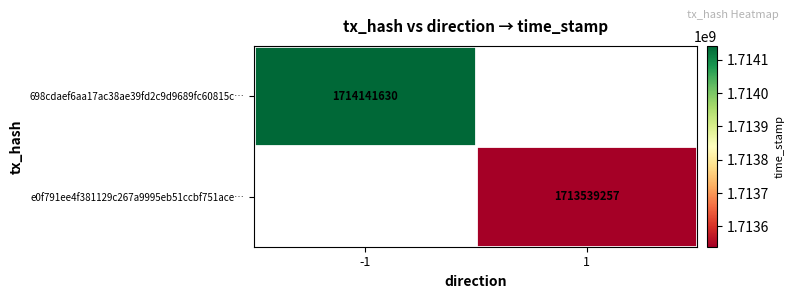

The value of e0f791ee4f381129c267a9995eb51ccbf751ace… at 1 is 1713539257. True or false?

True